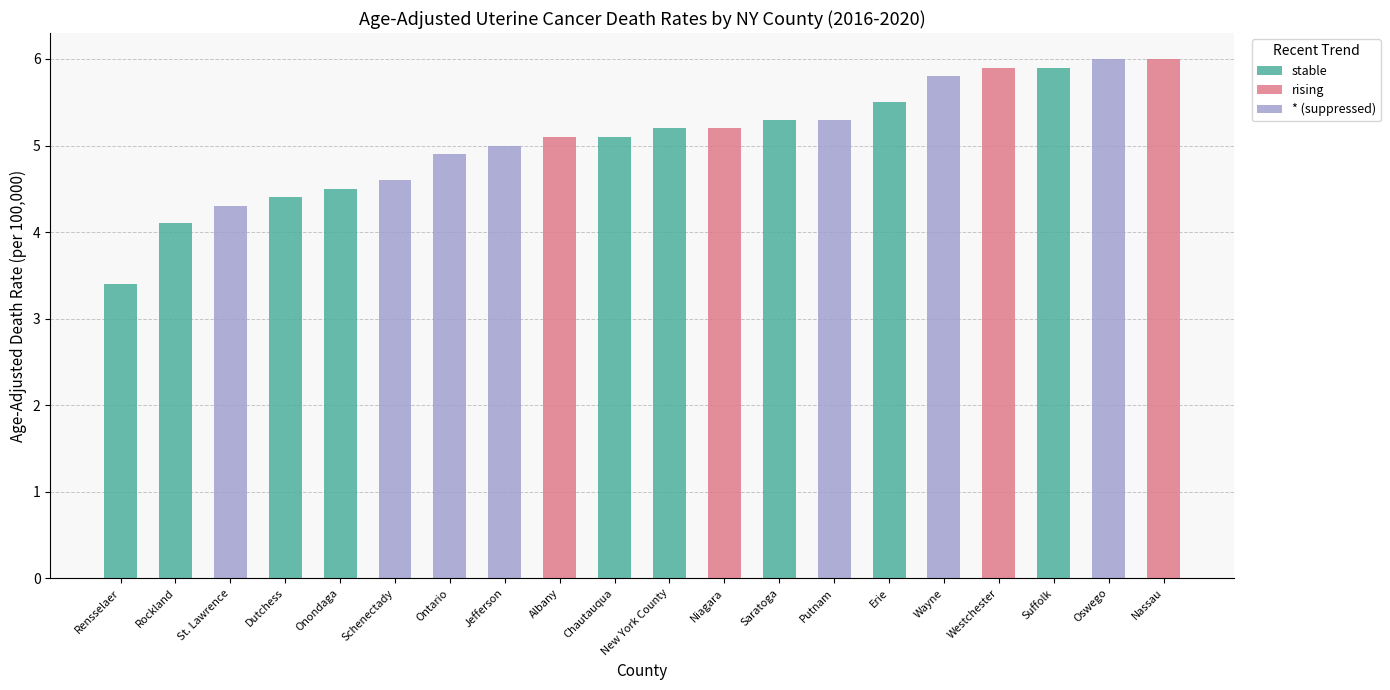

Which series has the largest total across all categories?

stable